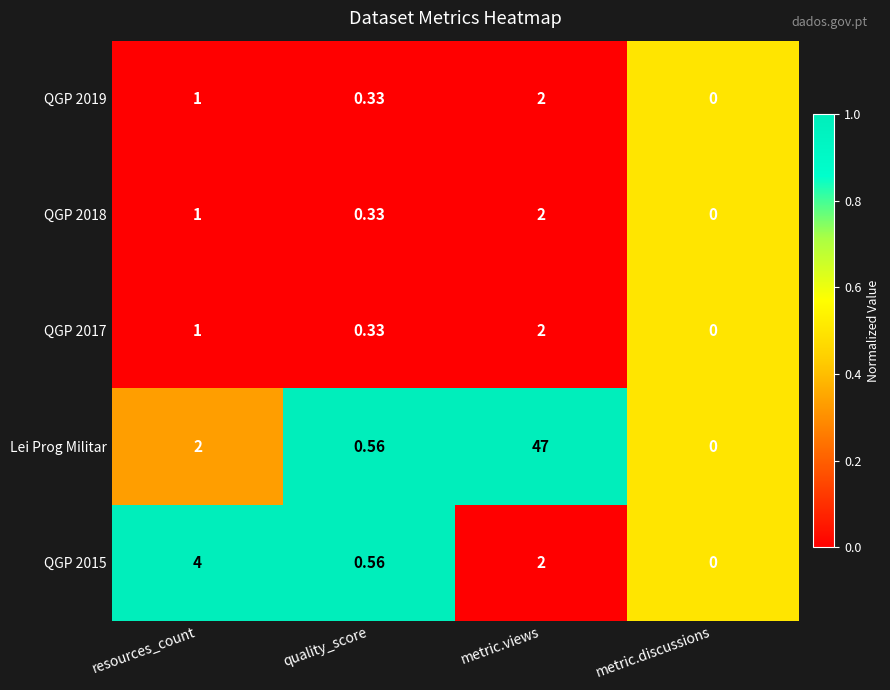

Rank the categories by QGP 2019 value from lowest to highest.

metric.discussions, quality_score, resources_count, metric.views